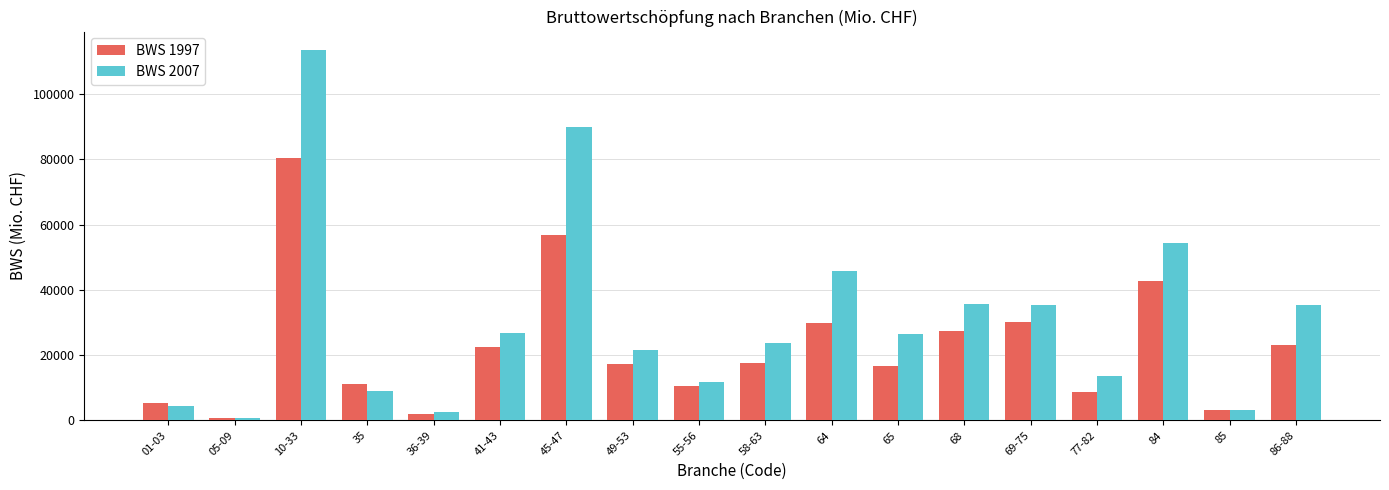

What is the approximate value of BWS 2007 at 77-82?

13544.9